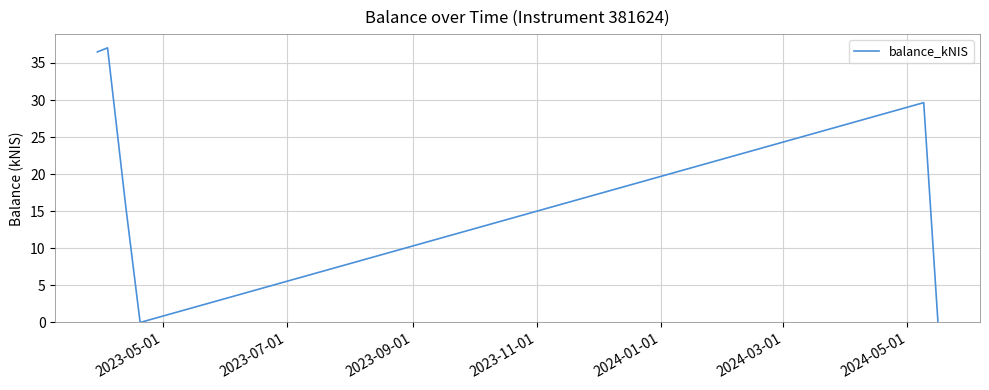

What is the greatest value displayed?

37.0